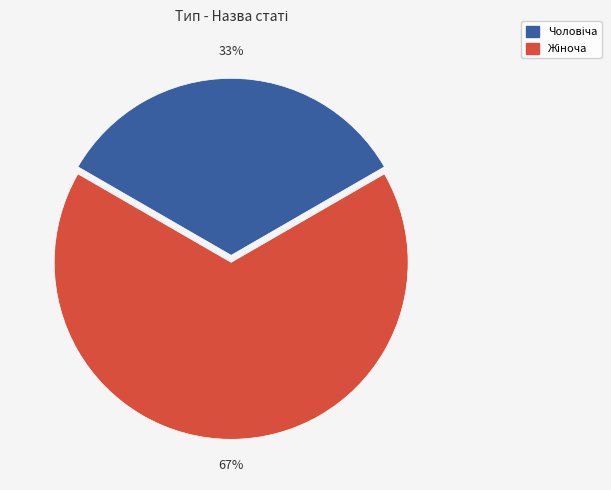

Does any single category account for the majority?

Yes